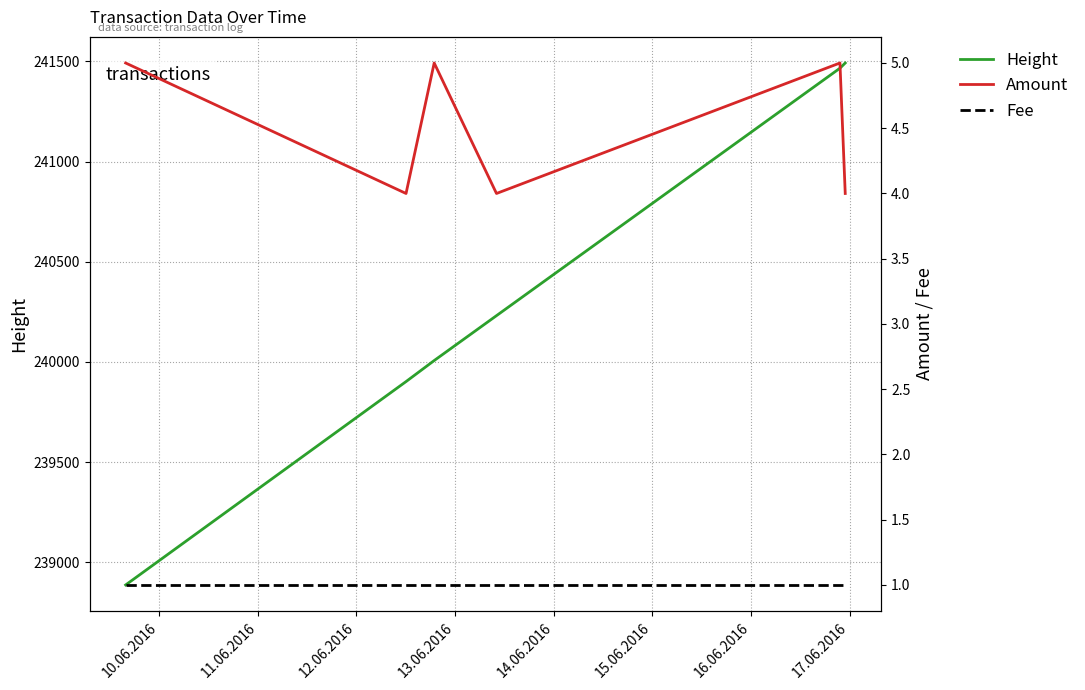

What is the minimum value for Height?

238887